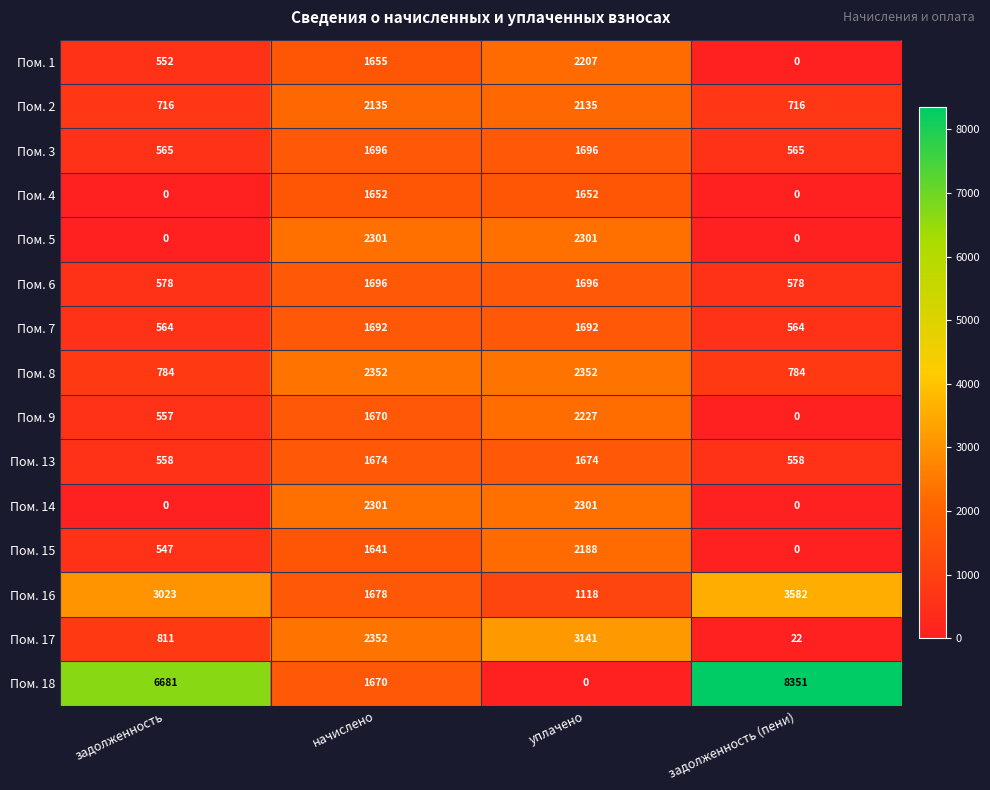

Which series has the widest spread of values?

Пом. 18